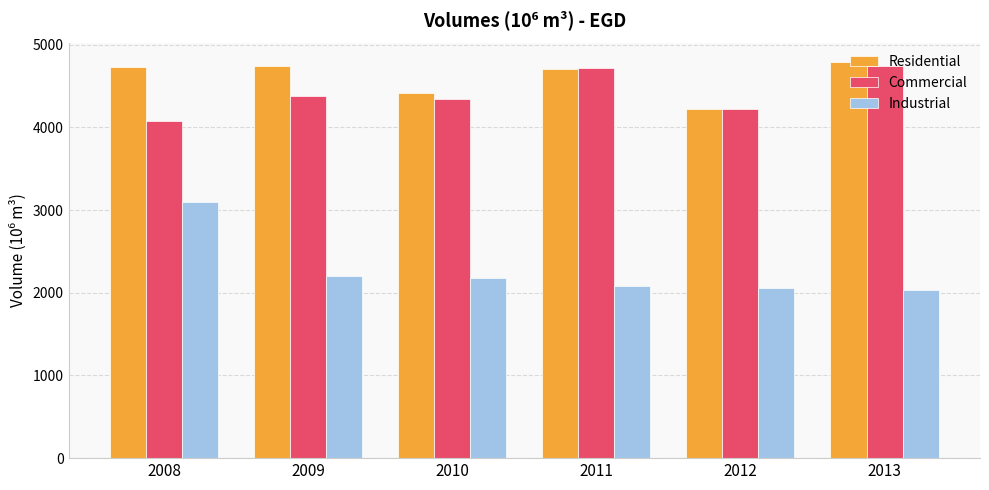

Count the number of data series in this chart.

3